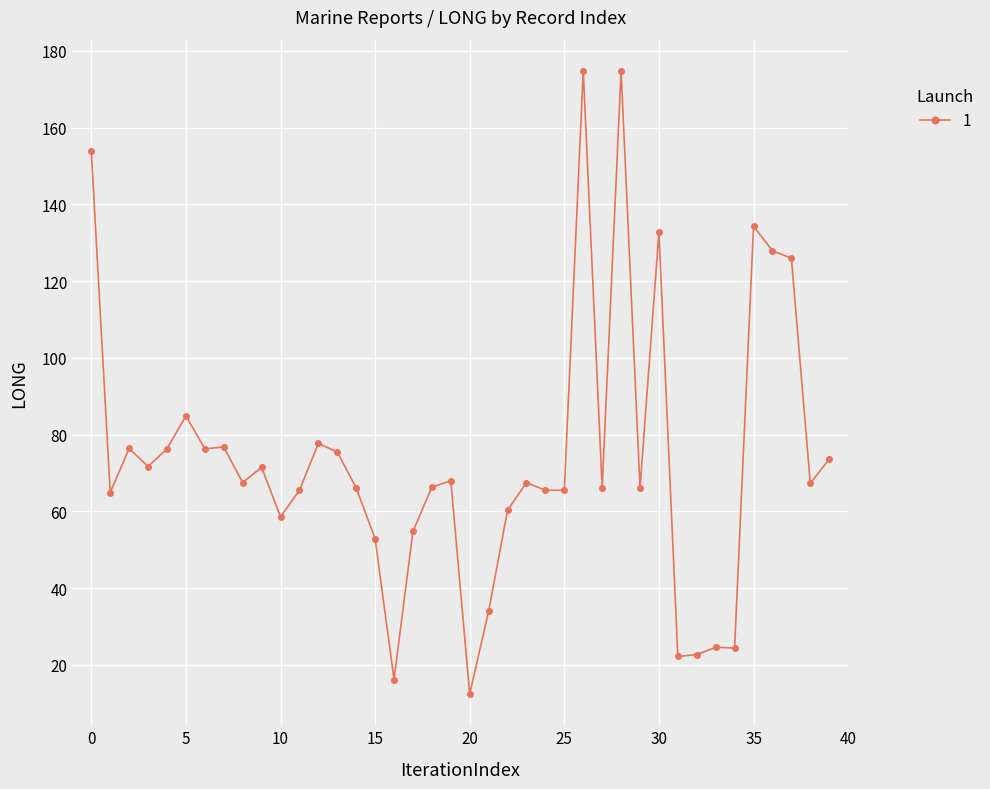

What is the sum of all values?

2964.5